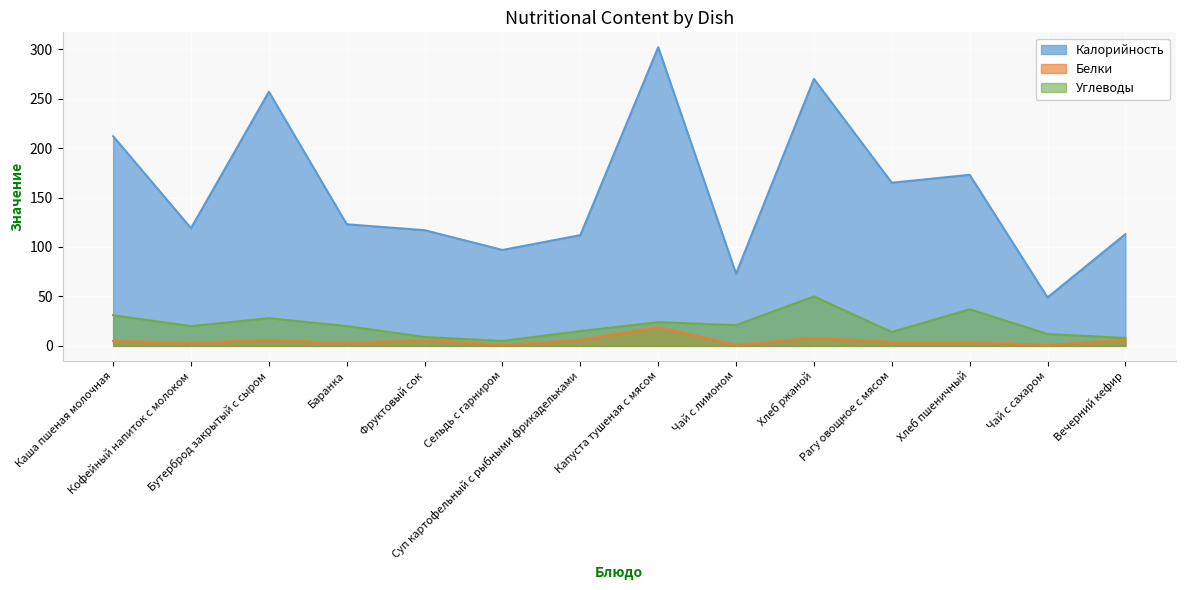

Count the number of categories in the chart.

14